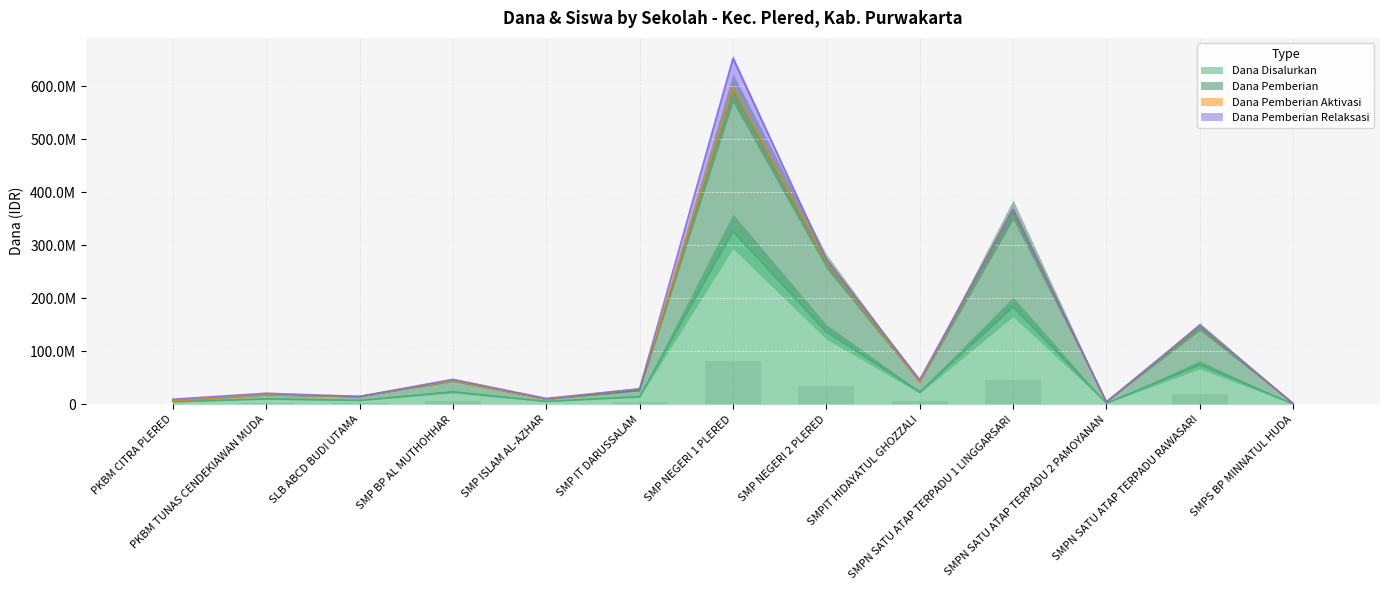

At which category is the sum across all series the highest?

SMP NEGERI 1 PLERED